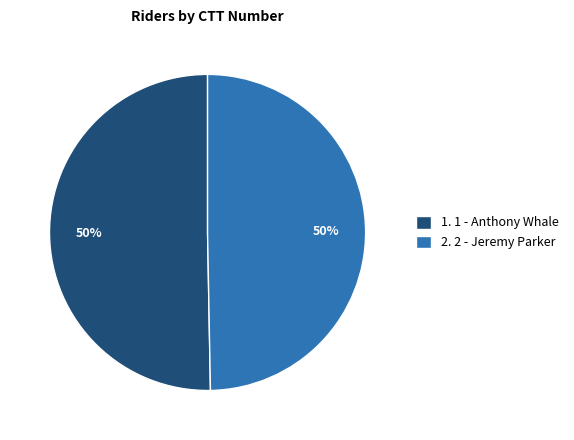

True or false: 2. 2 - Jeremy Parker accounts for 64% of the total.

False